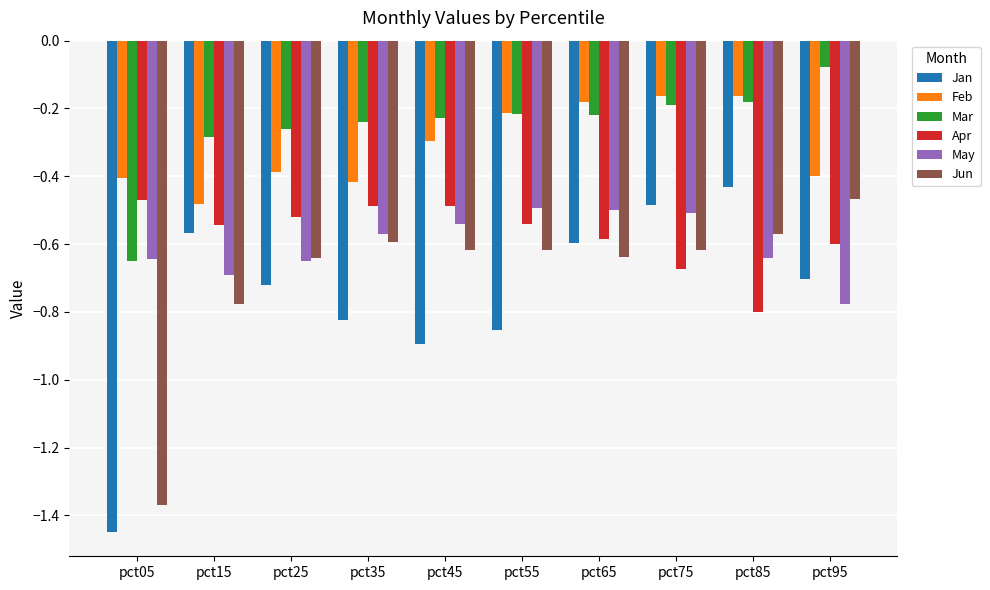

The Jun series shows -0.1 at pct95. True or false?

False